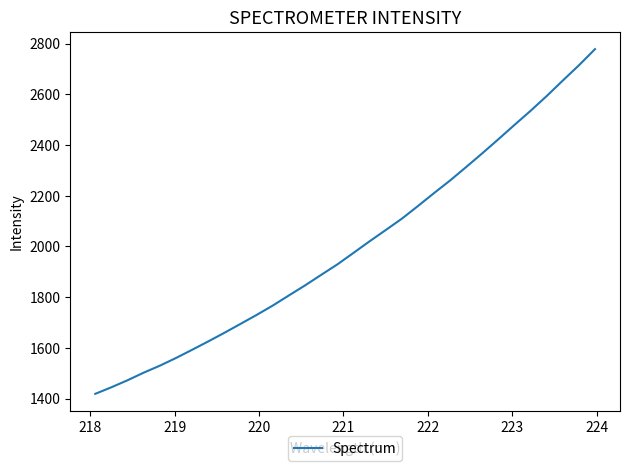

How many distinct data groups are displayed?

1